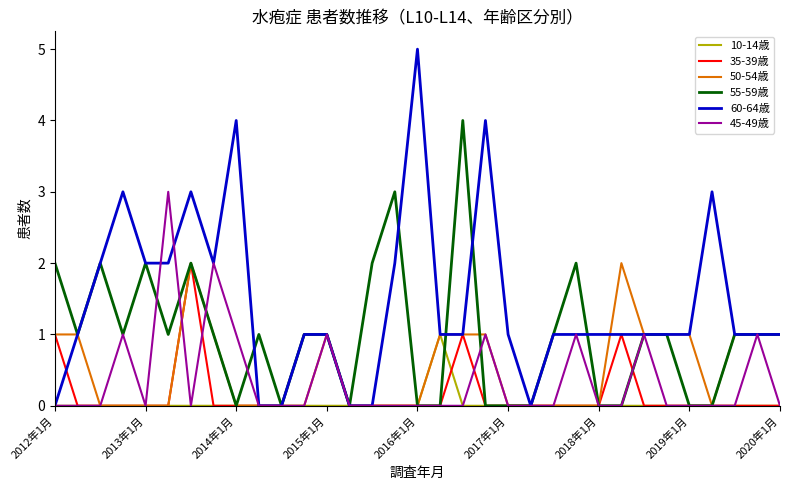

What is the difference between the maximum and minimum values in the 45-49歳 series?

3